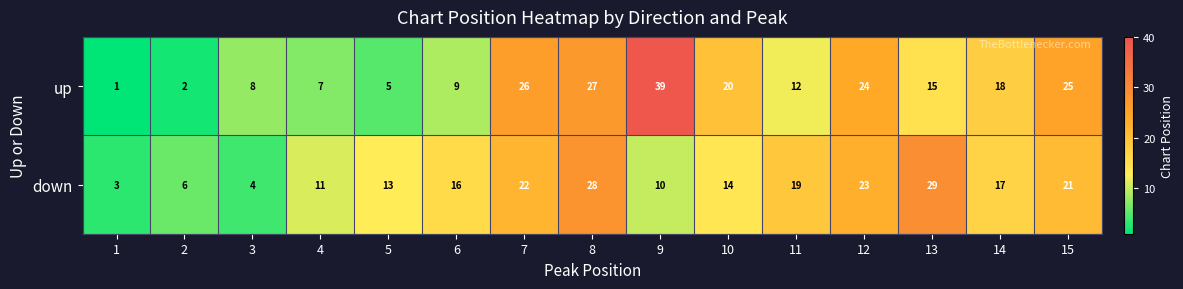

What is the difference between the maximum and minimum values in the down series?

26